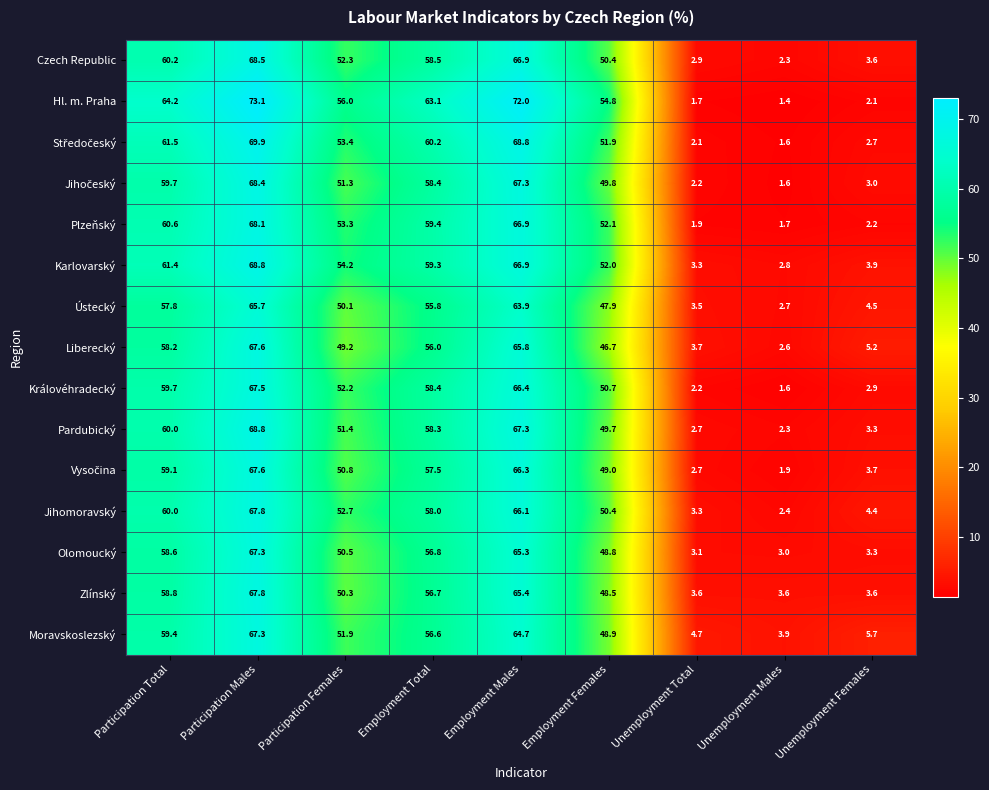

What is the total value across all series at Participation Total?

899.2